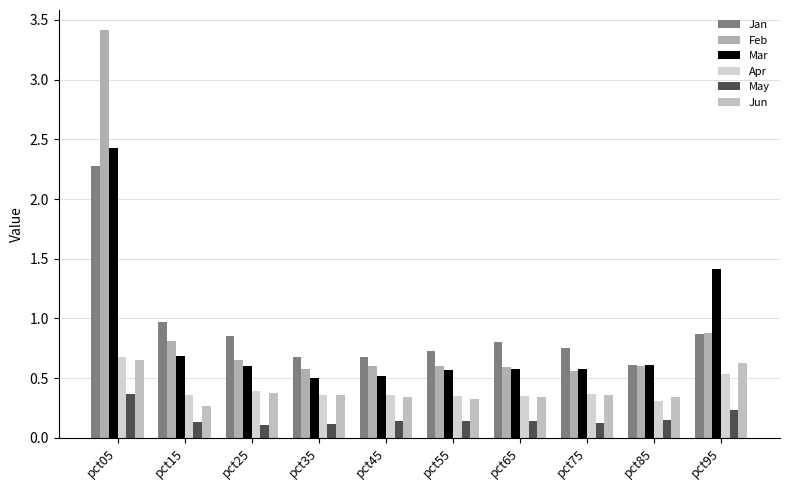

Read the Jan value at pct95.

0.9